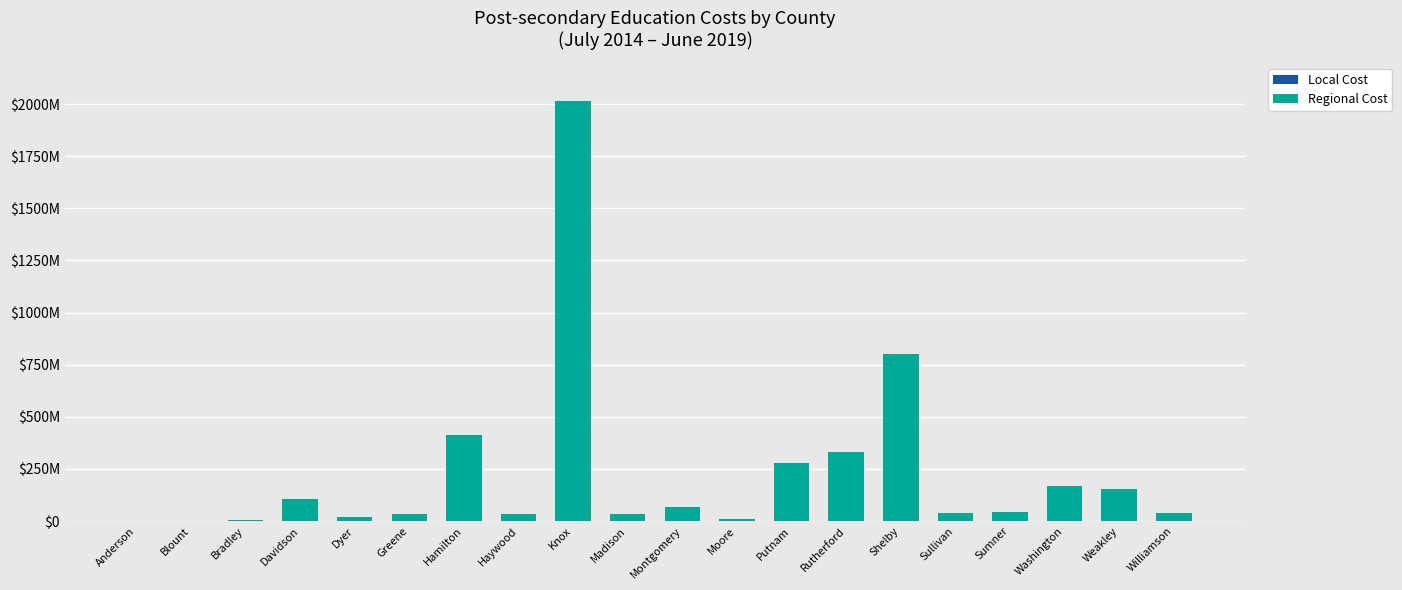

Between Bradley and Madison, which series saw the biggest shift?

Regional Cost